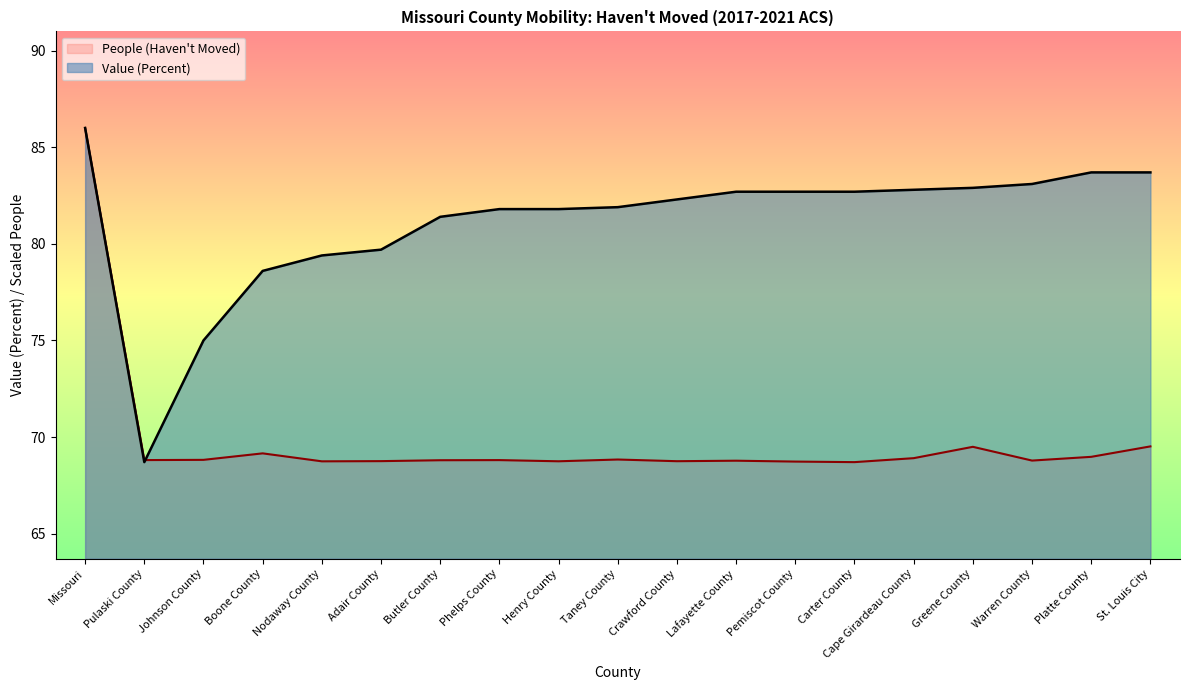

Reading left to right, list all the values displayed in this chart.

People (Haven't Moved): 86.0	68.8	68.8	69.2	68.7	68.8	68.8	68.8	68.7	68.8	68.7	68.8	68.7	68.7	68.9	69.5	68.8	69.0	69.5
Value (Percent): 86.0	68.7	75.0	78.6	79.4	79.7	81.4	81.8	81.8	81.9	82.3	82.7	82.7	82.7	82.8	82.9	83.1	83.7	83.7